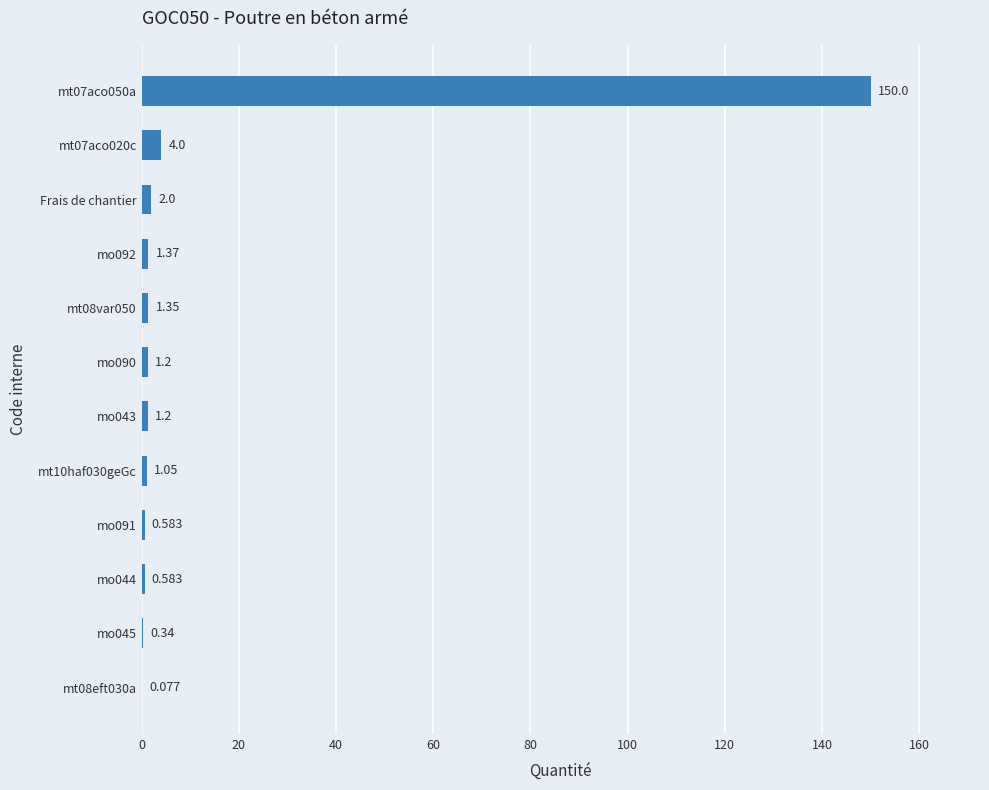

What is the greatest value displayed?

150.0